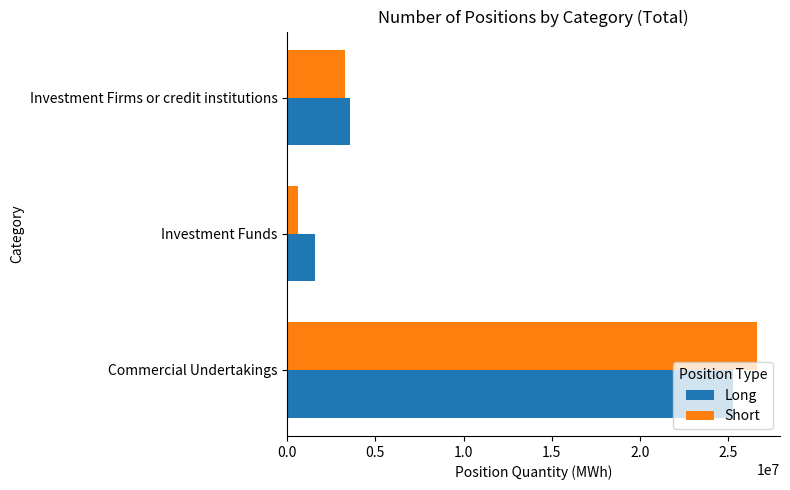

List the series in order of their peak value, lowest first.

Long, Short